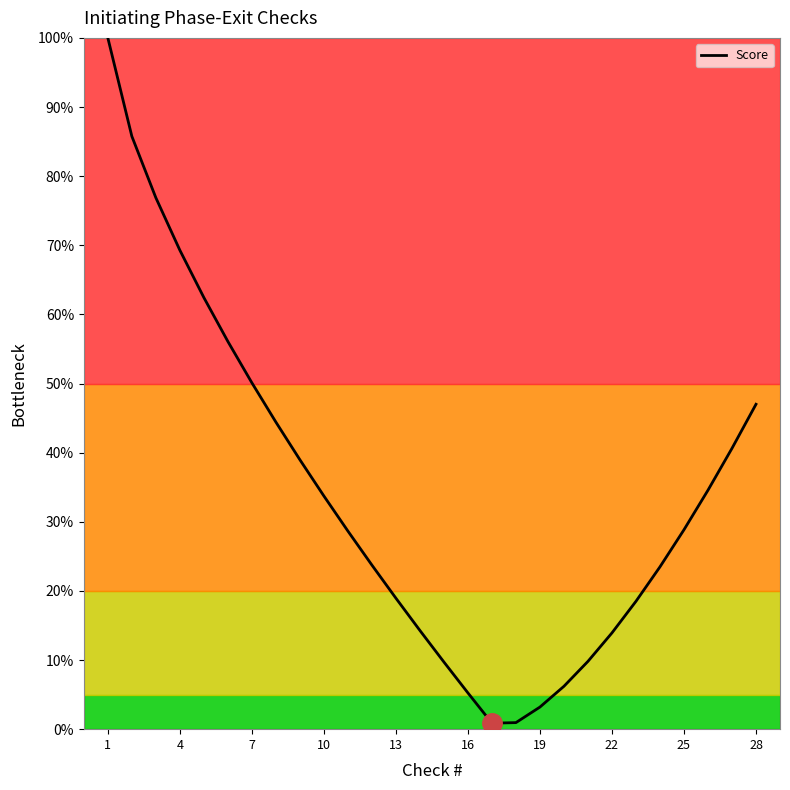

Count the number of data series in this chart.

1